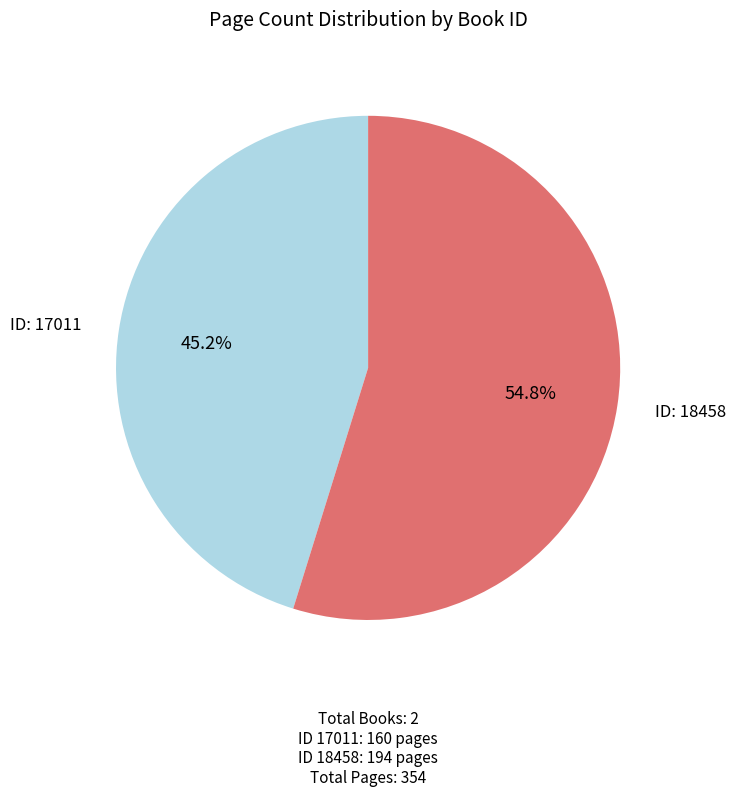

How many segments does this pie chart have?

2